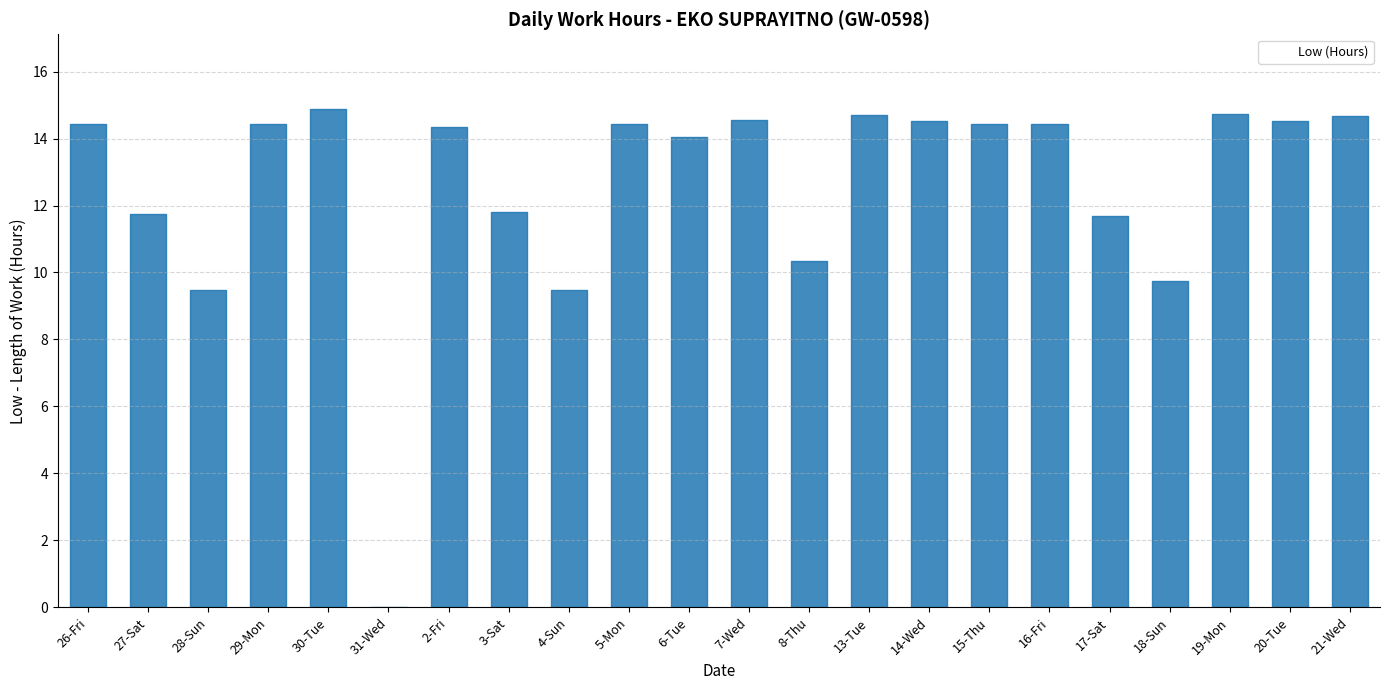

What is the label of the 14th point from the right?

4-Sun